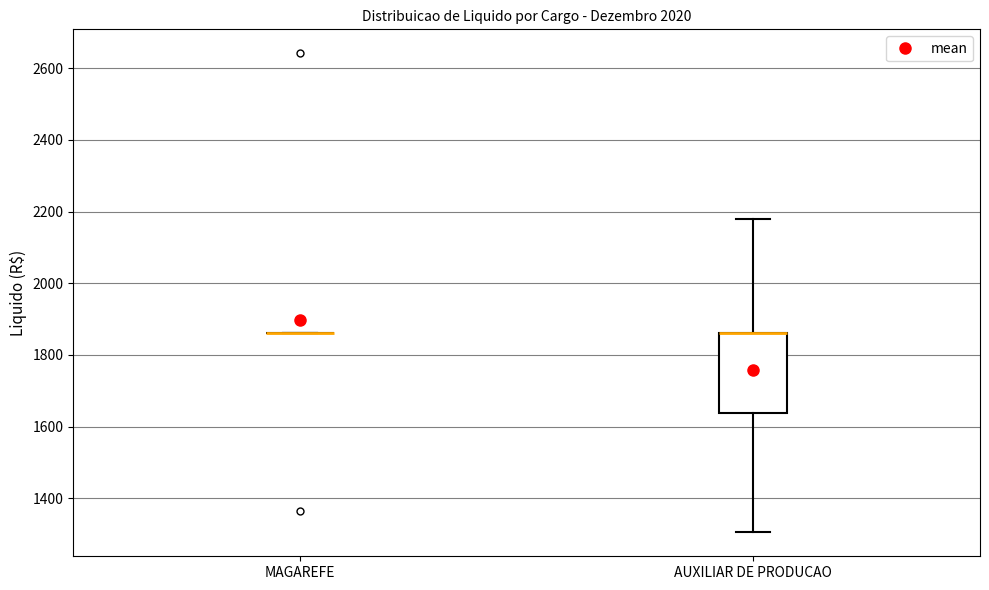

Which box is the tallest, from its lower edge to its upper edge?

AUXILIAR DE PRODUCAO